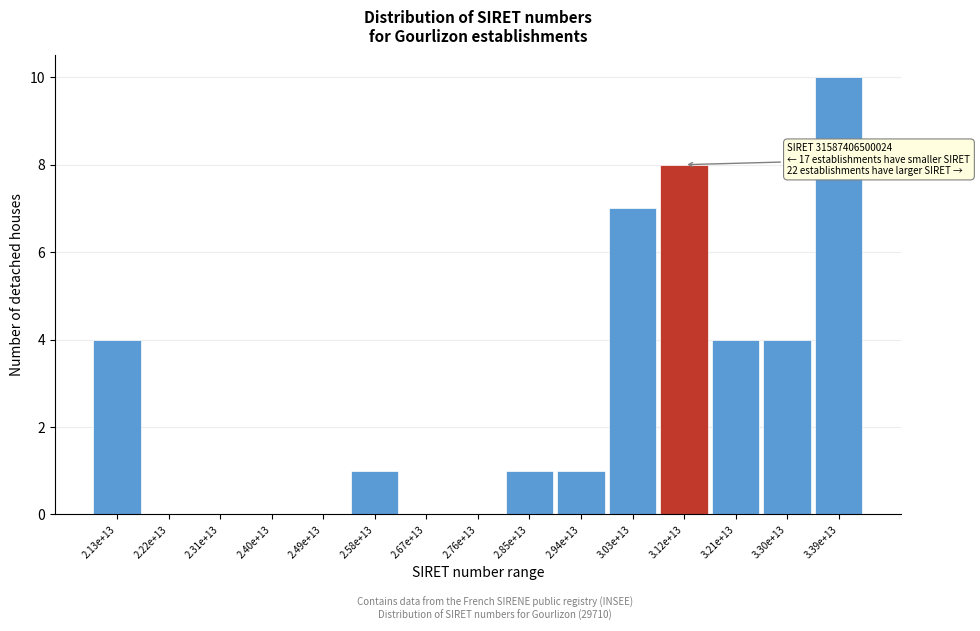

Reading left to right, extract all data points from this chart.

2.13e+13=4	2.22e+13=0	2.31e+13=0	2.40e+13=0	2.49e+13=0	2.58e+13=1	2.67e+13=0	2.76e+13=0	2.85e+13=1	2.94e+13=1	3.03e+13=7	3.12e+13=8	3.21e+13=4	3.30e+13=4	3.39e+13=10